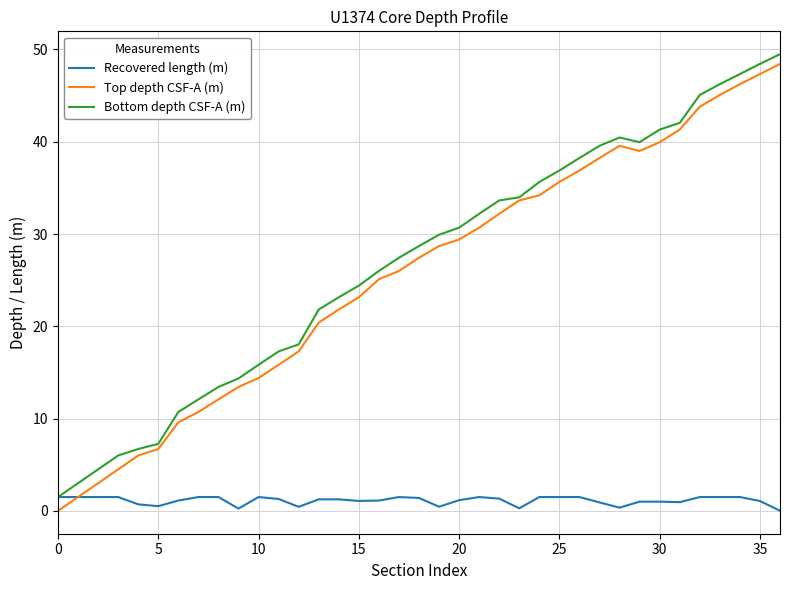

What is the difference between the maximum and minimum values in the Bottom depth CSF-A (m) series?

48.0